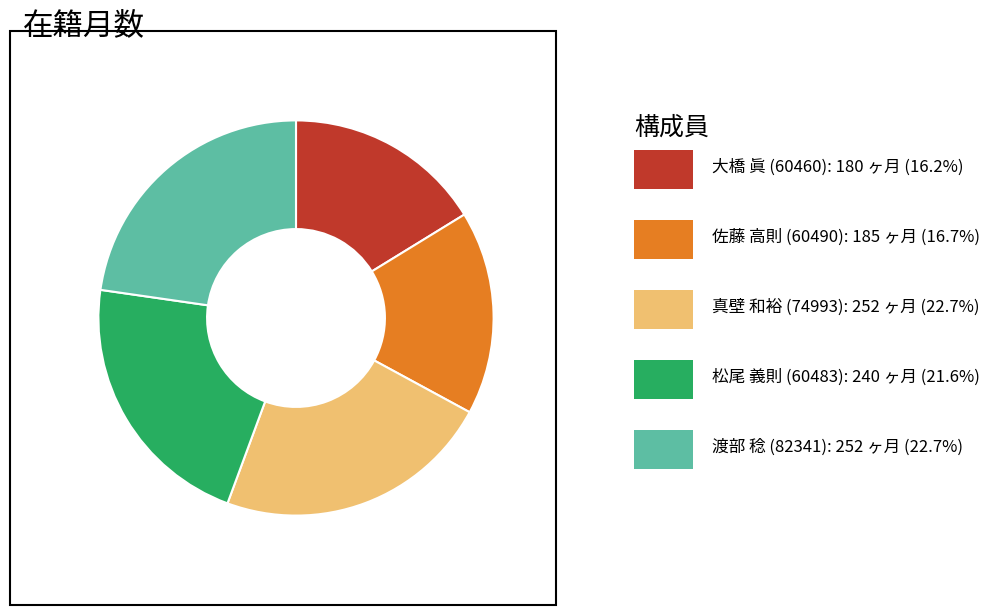

Is there any slice that represents more than half of the pie?

No